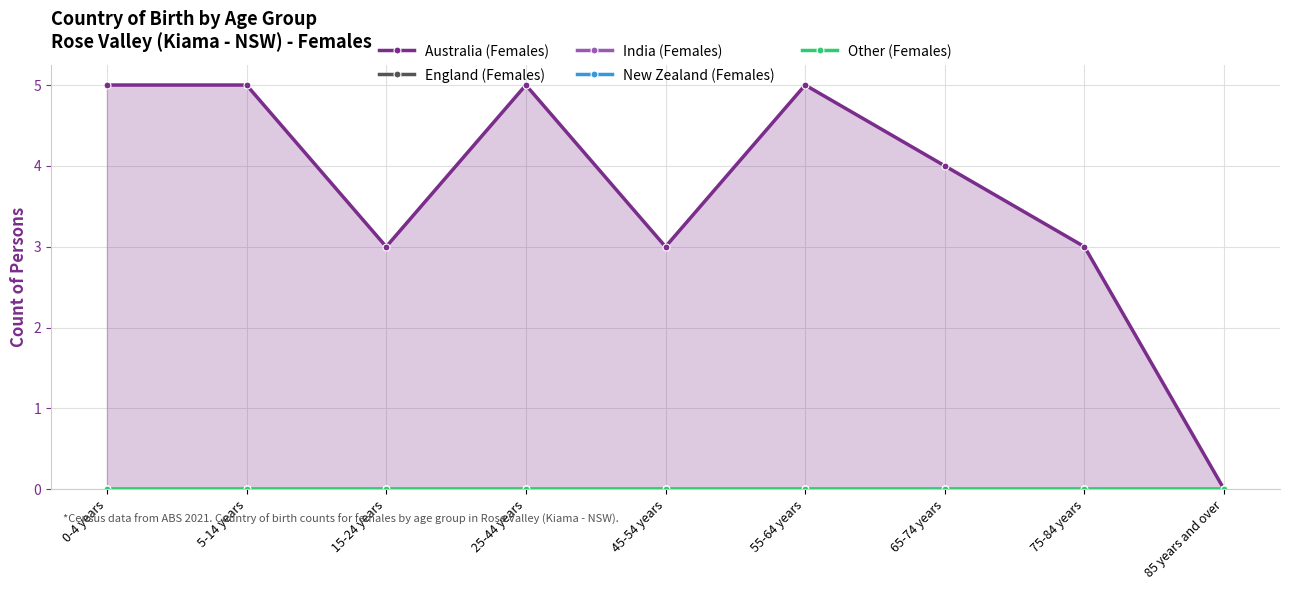

True or false: New Zealand (Females) and England (Females) intersect in this chart.

False